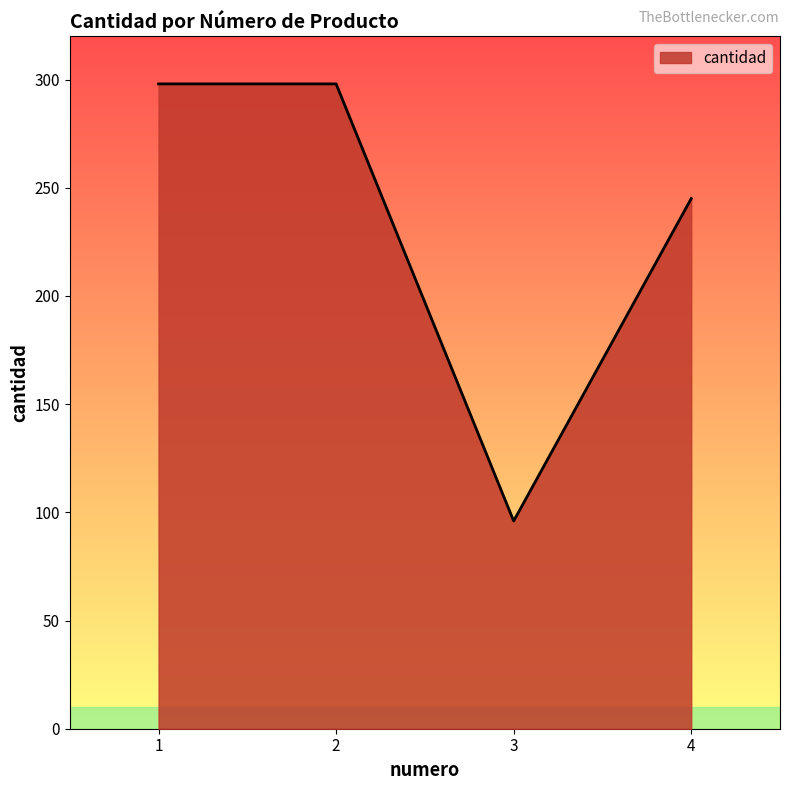

The value at 4 is 245. True or false?

True